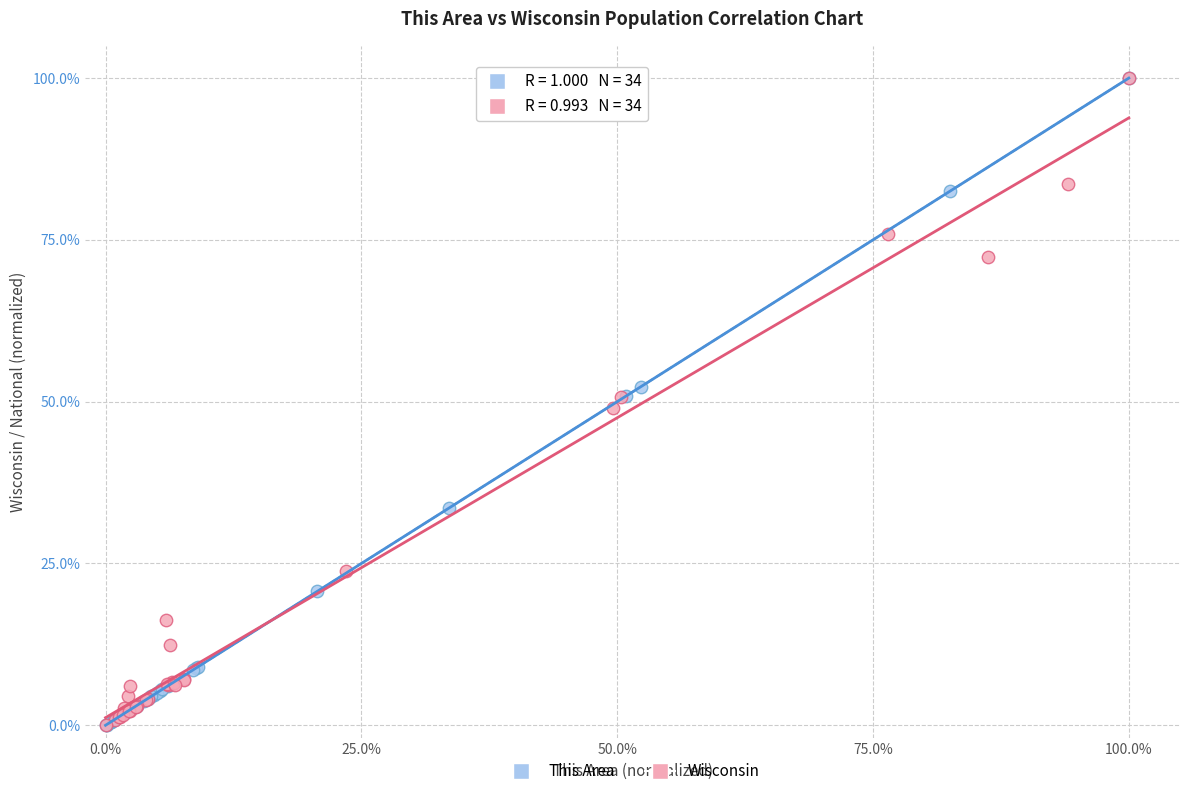

What are all the series names shown in the legend?

This Area, Wisconsin